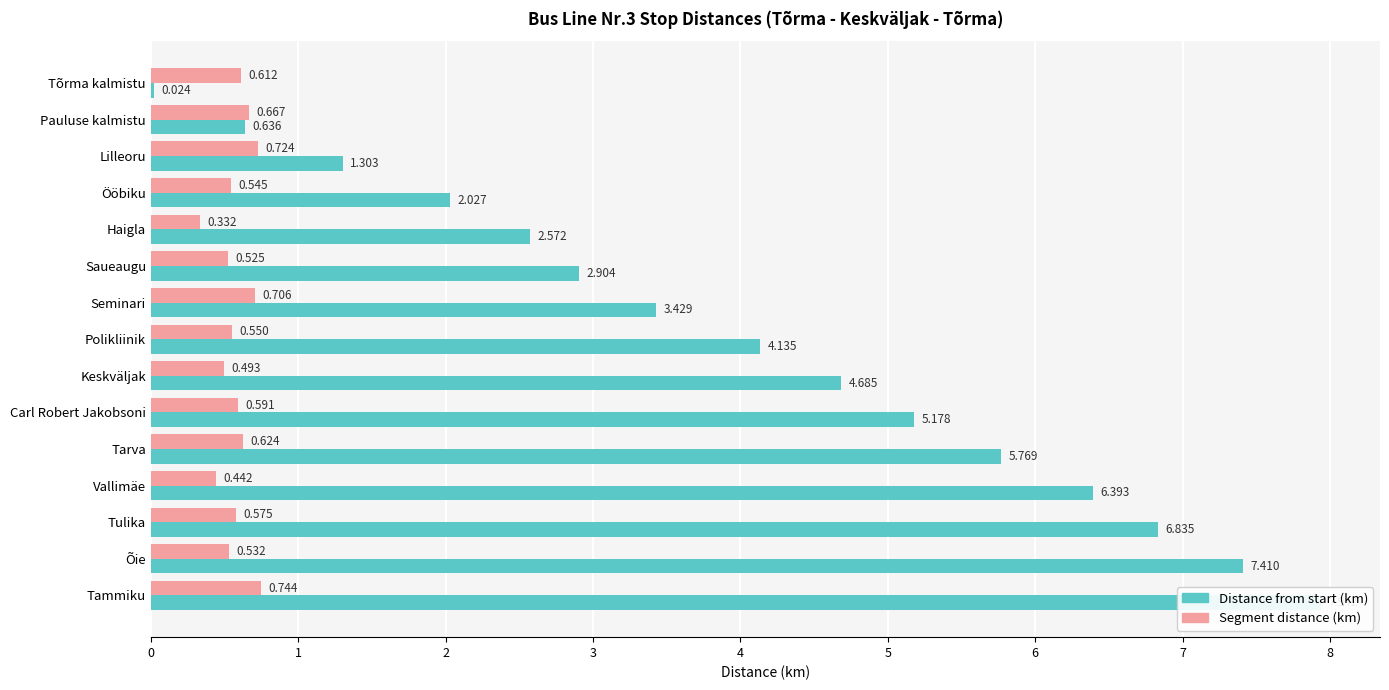

What is the average value of the Distance from start (km) series?

4.1